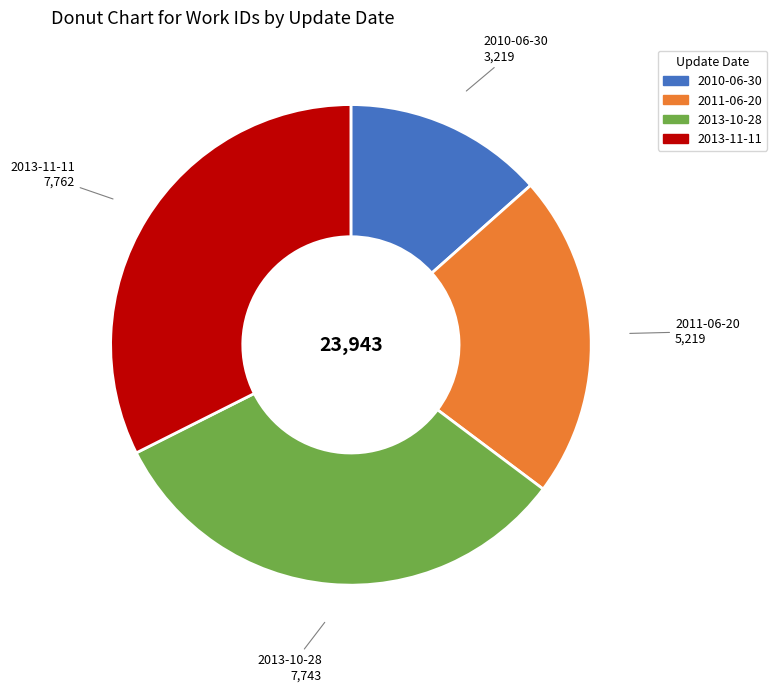

The 2011-06-20 slice represents 22% of the pie. True or false?

True